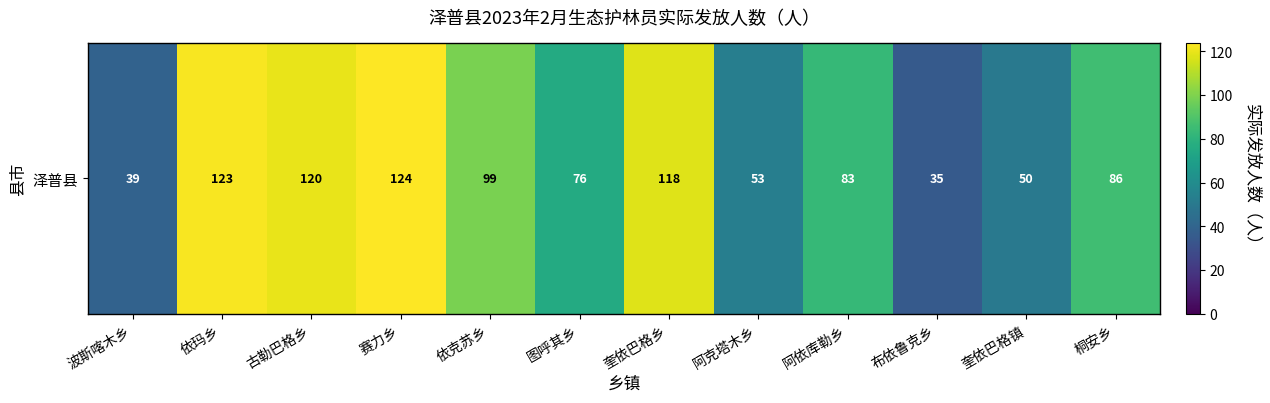

Rank the categories by value from highest to lowest.

赛力乡, 依玛乡, 古勒巴格乡, 奎依巴格乡, 依克苏乡, 桐安乡, 阿依库勒乡, 图呼其乡, 阿克塔木乡, 奎依巴格镇, 波斯喀木乡, 布依鲁克乡